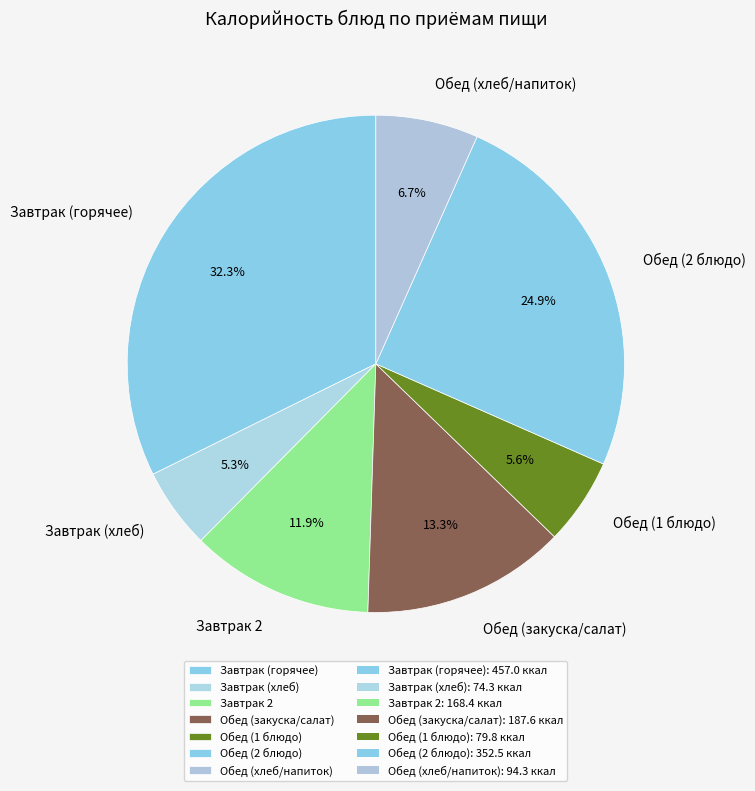

How many segments does this pie chart have?

7